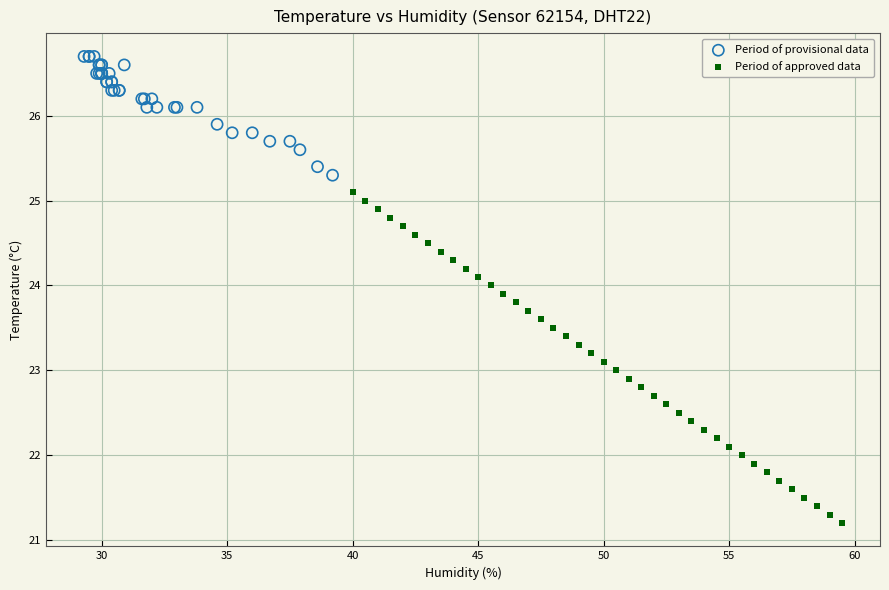

Which series reaches the minimum Y coordinate?

Period of approved data